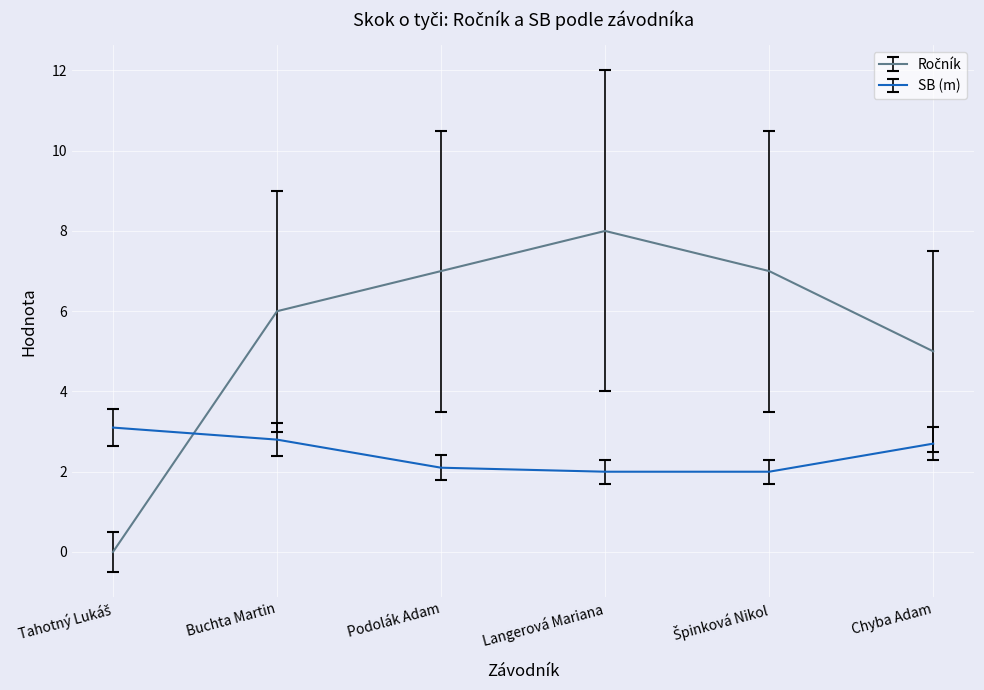

What is the lowest value of the SB (m) series?

2.0